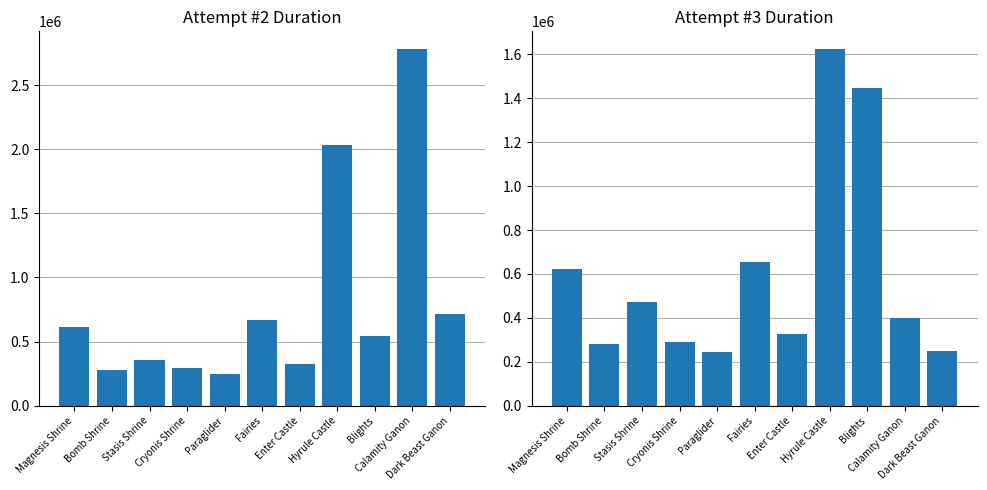

Rank the series at Hyrule Castle from highest to lowest value.

Attempt #2's Duration (ms), Attempt #3's Duration (ms)